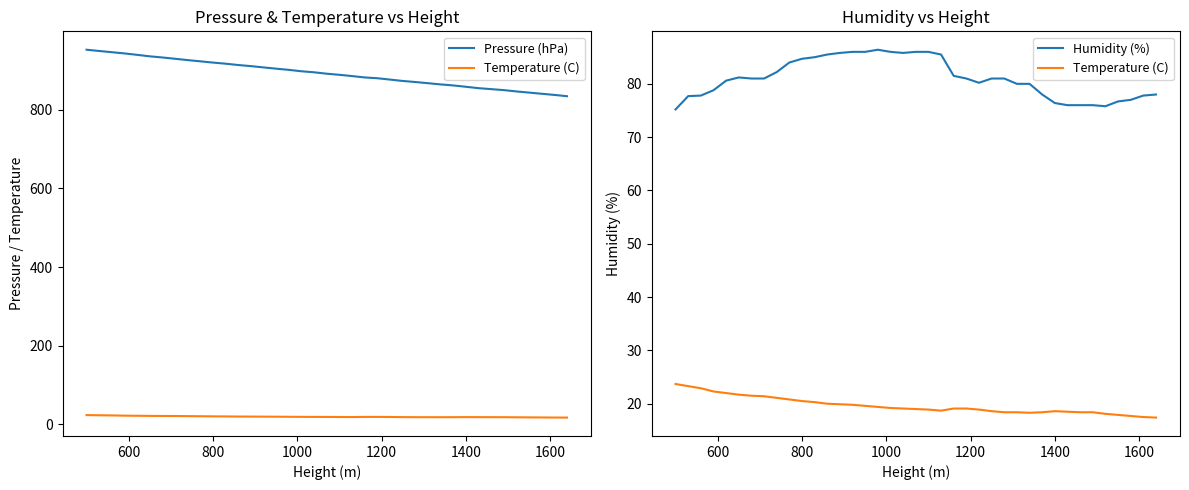

Count the number of data series in this chart.

3